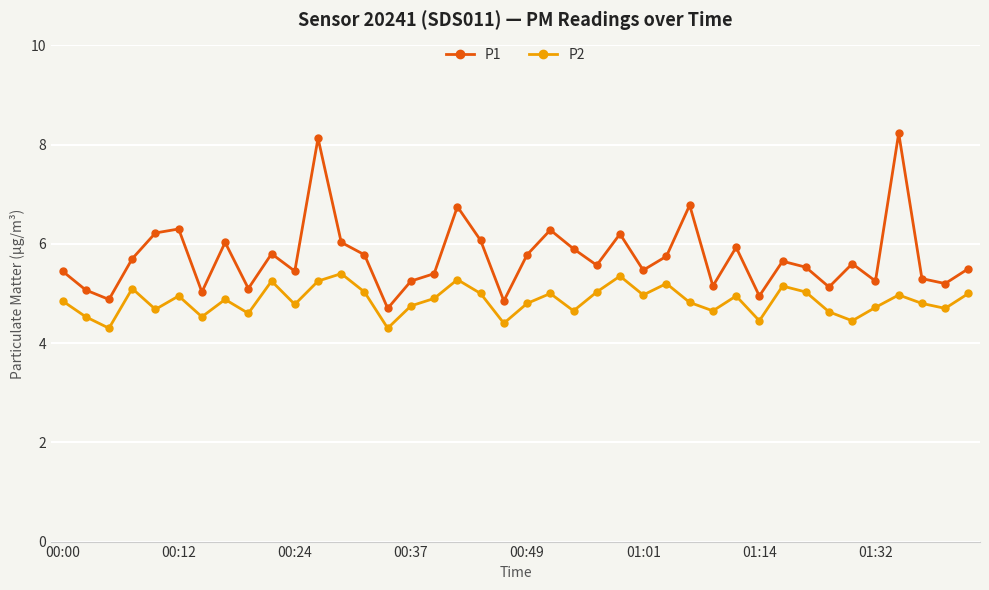

True or false: P2 and P1 intersect in this chart.

False